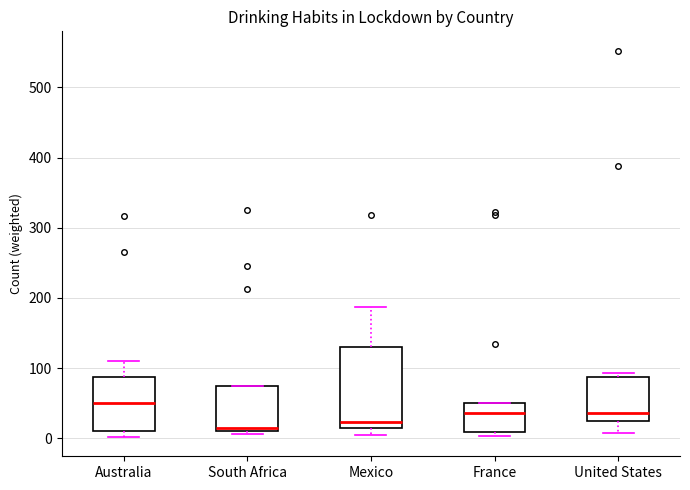

Where is the lower edge of the box for France on the y-axis? The values are not printed on the chart, so give them approximately, as read against the axis.

10